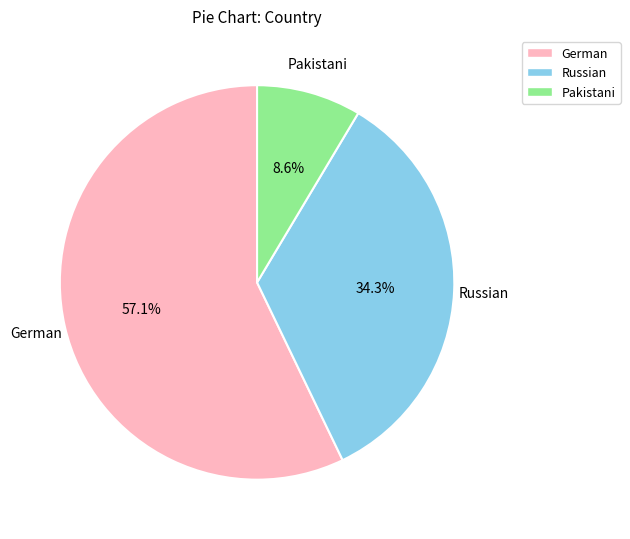

How many slices are in this pie chart?

3